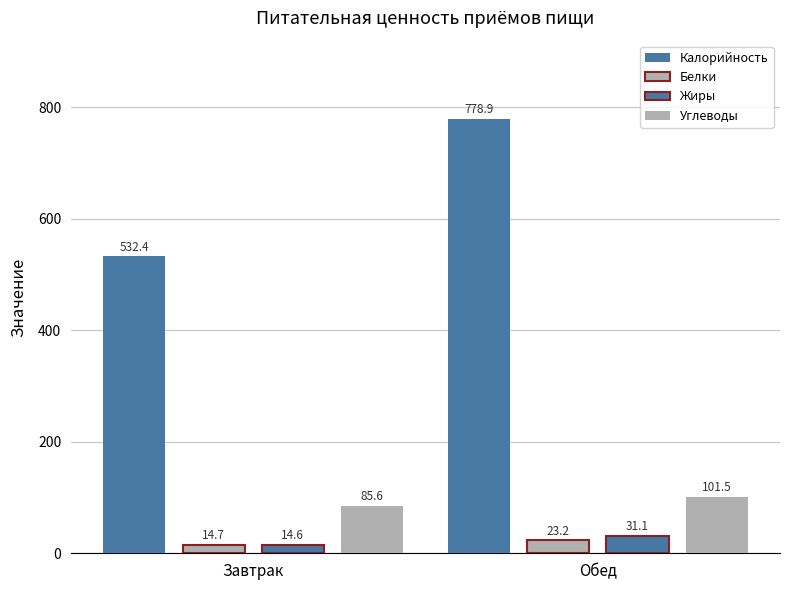

How many bars are there in each group?

4